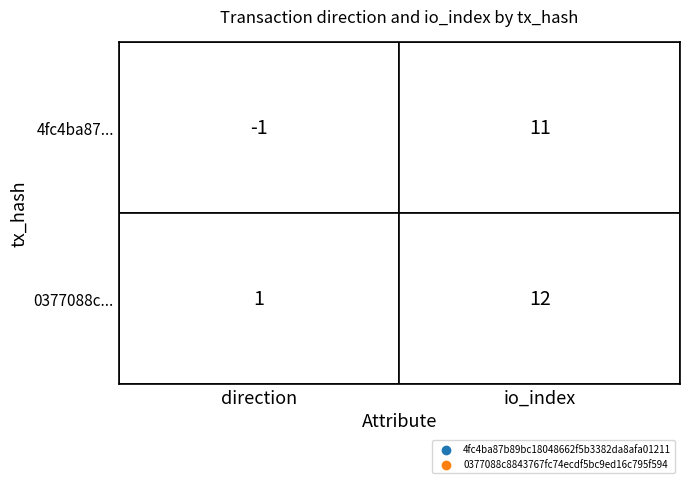

Is it true that 0377088c8843767fc74ecdf5bc9ed16c795f594 equals 17 at 1?

False